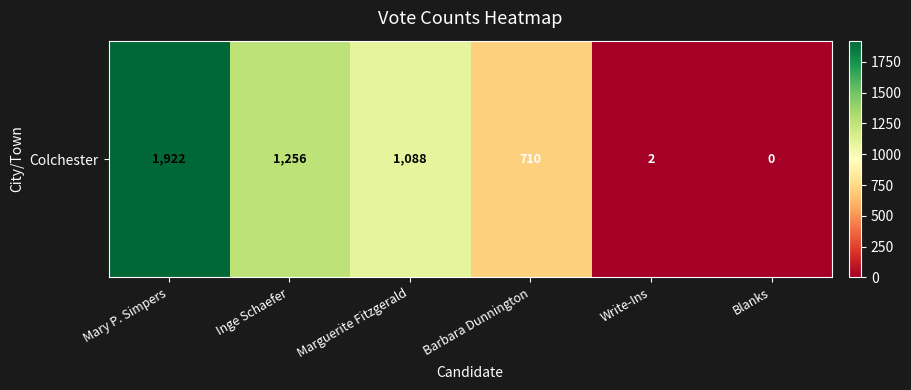

Which has a higher value, Inge Schaefer or Marguerite Fitzgerald?

Inge Schaefer